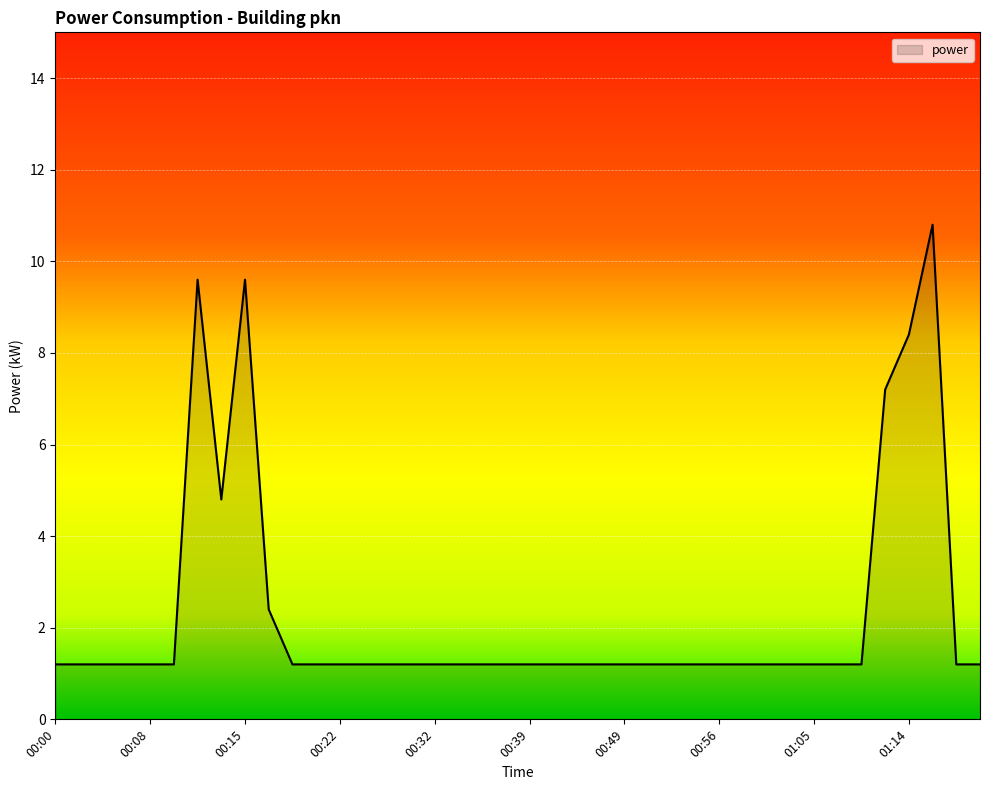

True or false: the data has more than 1 interior local peaks.

True